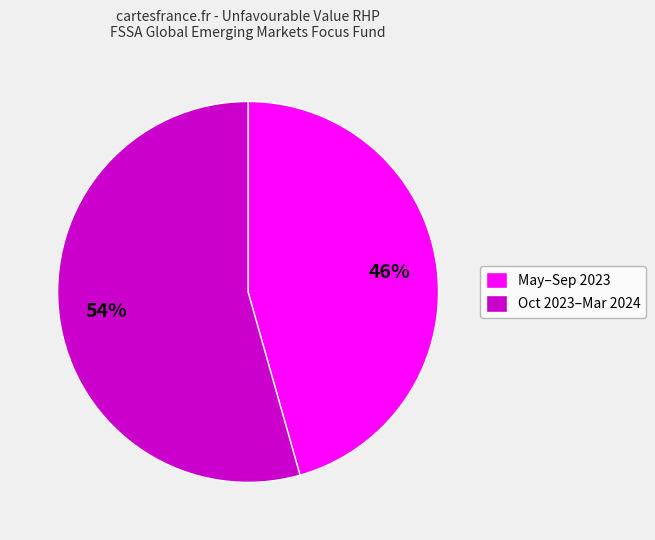

To the nearest percent, what is the average slice percentage?

50%